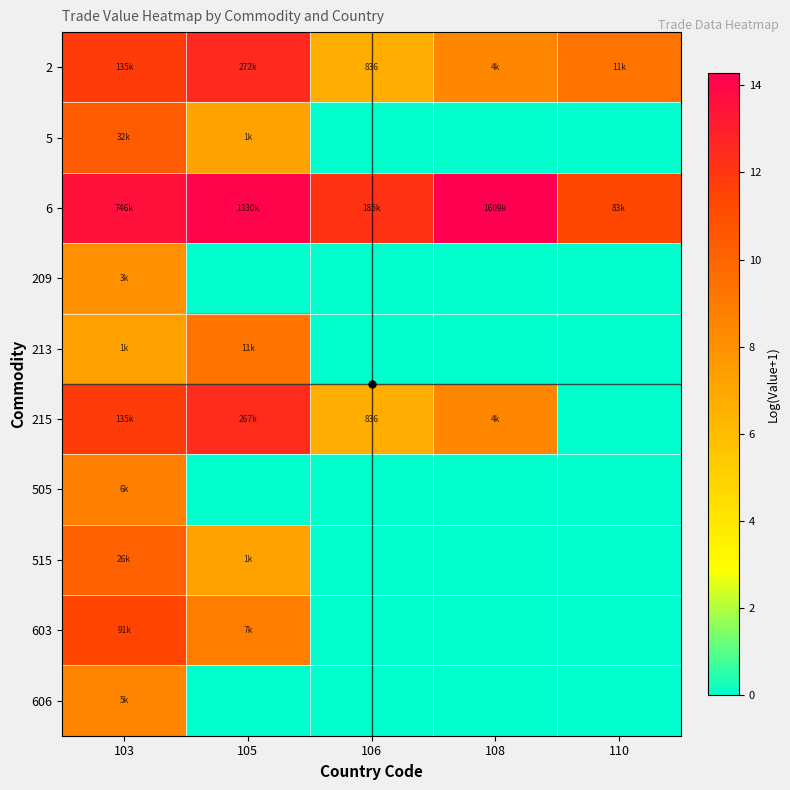

What is the sum of the 603 values at 108 and 105?

8.9